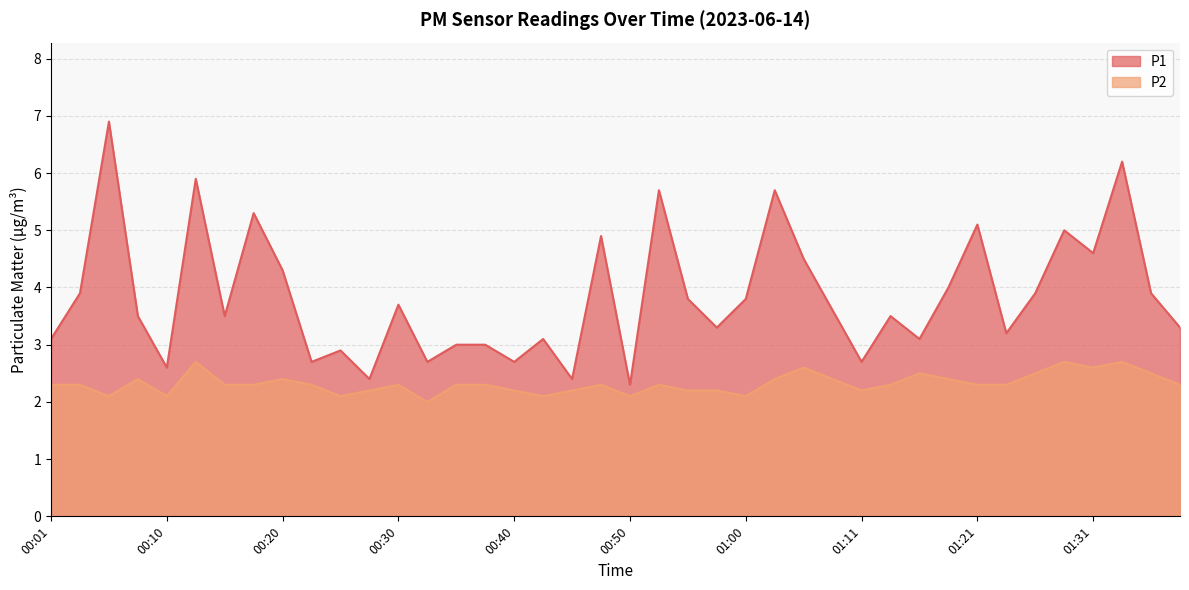

Is the value of P2 at 00:10 greater than the value of P1 at 00:35?

No